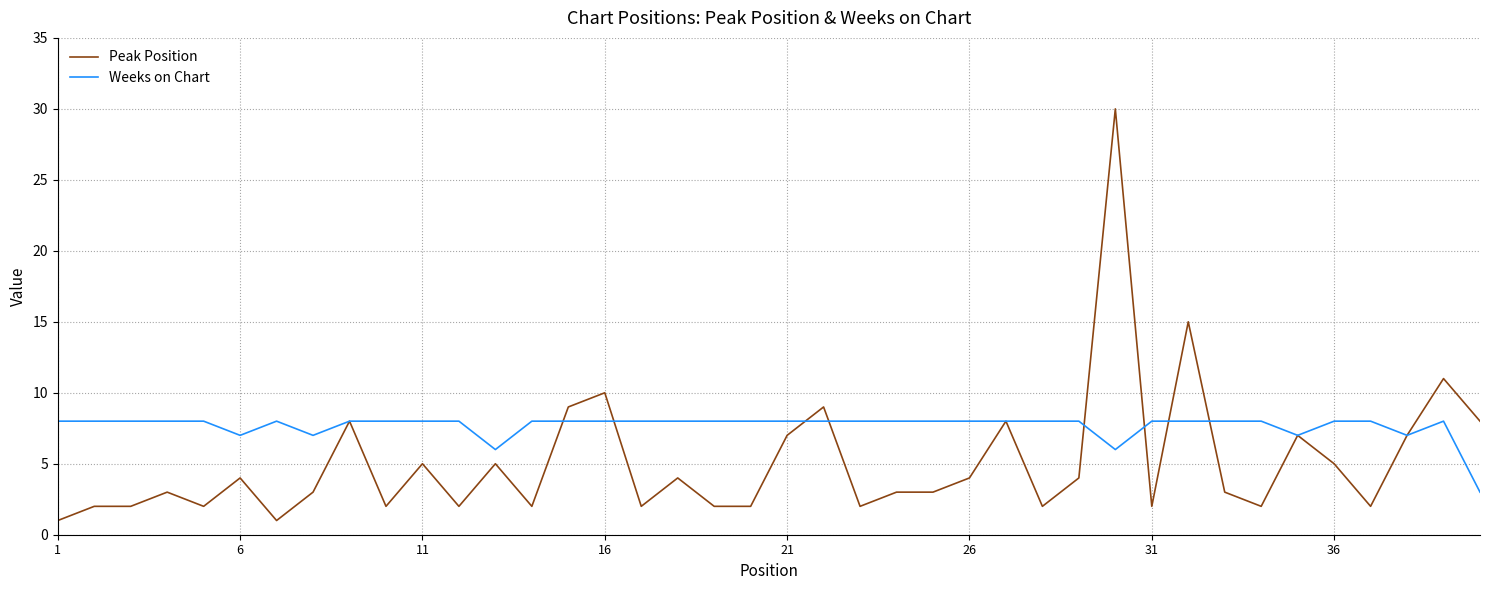

List the series in order of their overall mean, highest first.

Weeks on Chart, Peak Position